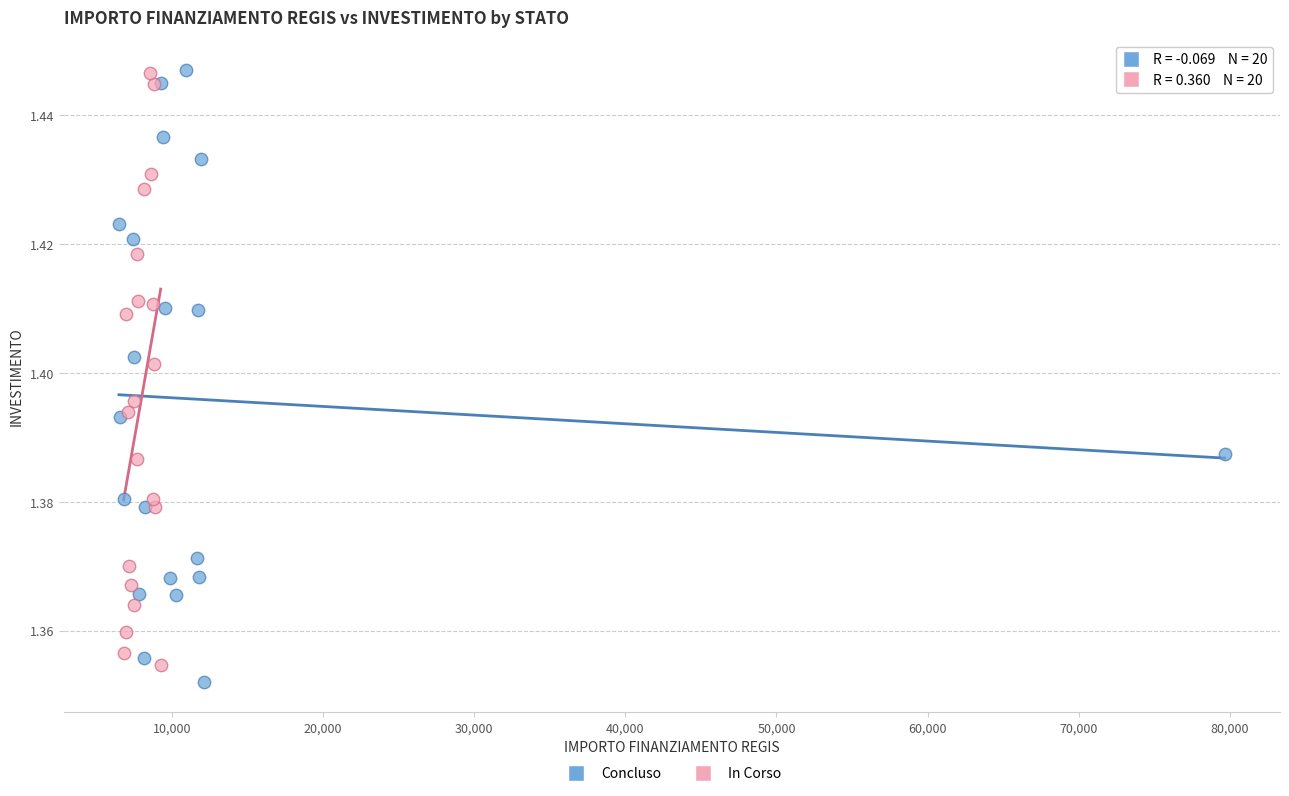

What are all the series names shown in the legend?

Concluso, In Corso